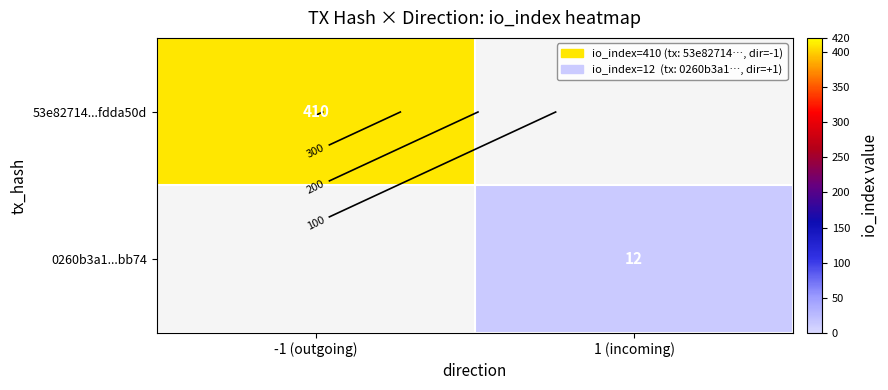

What is the maximum value shown in the chart?

410